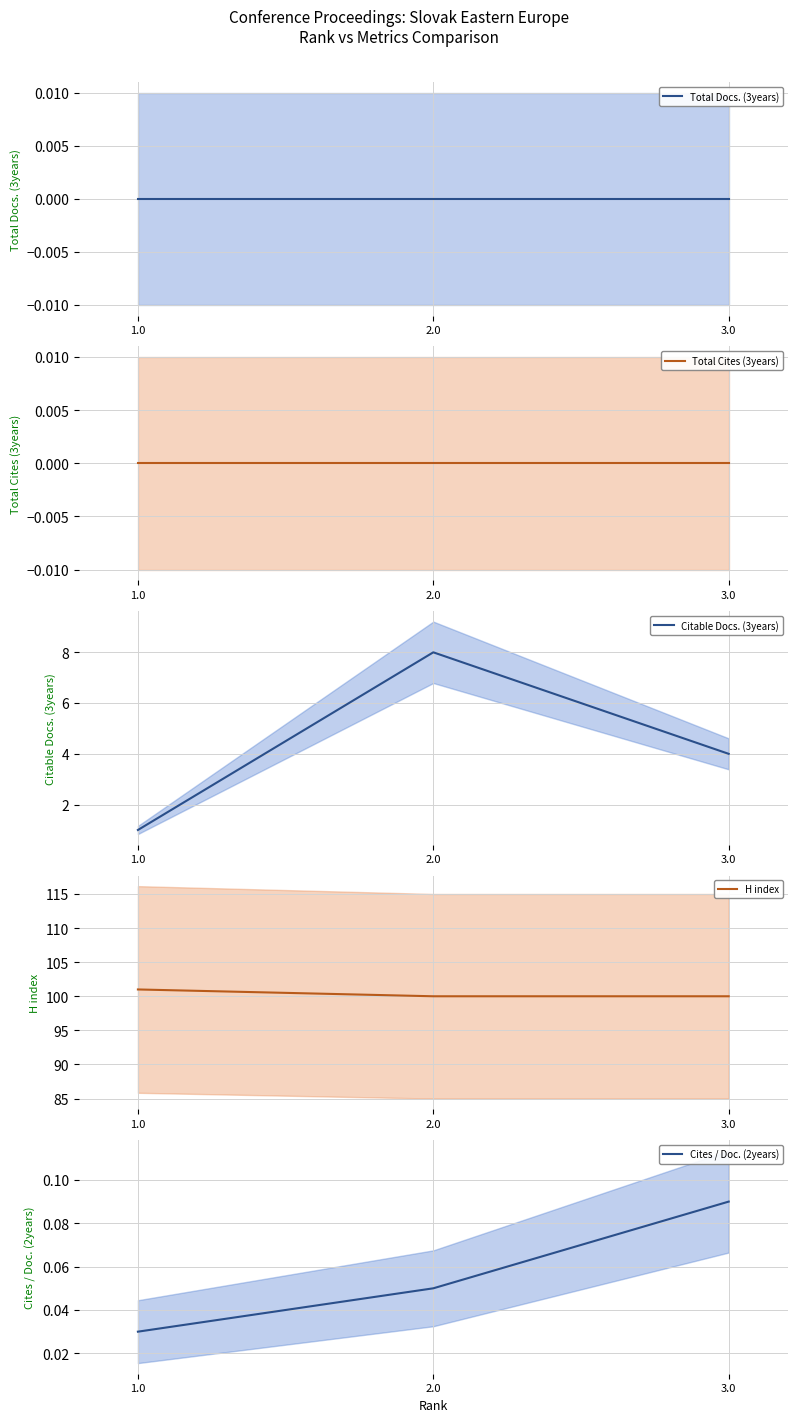

At which label is Total Docs. (3years) closest to 0?

1.0